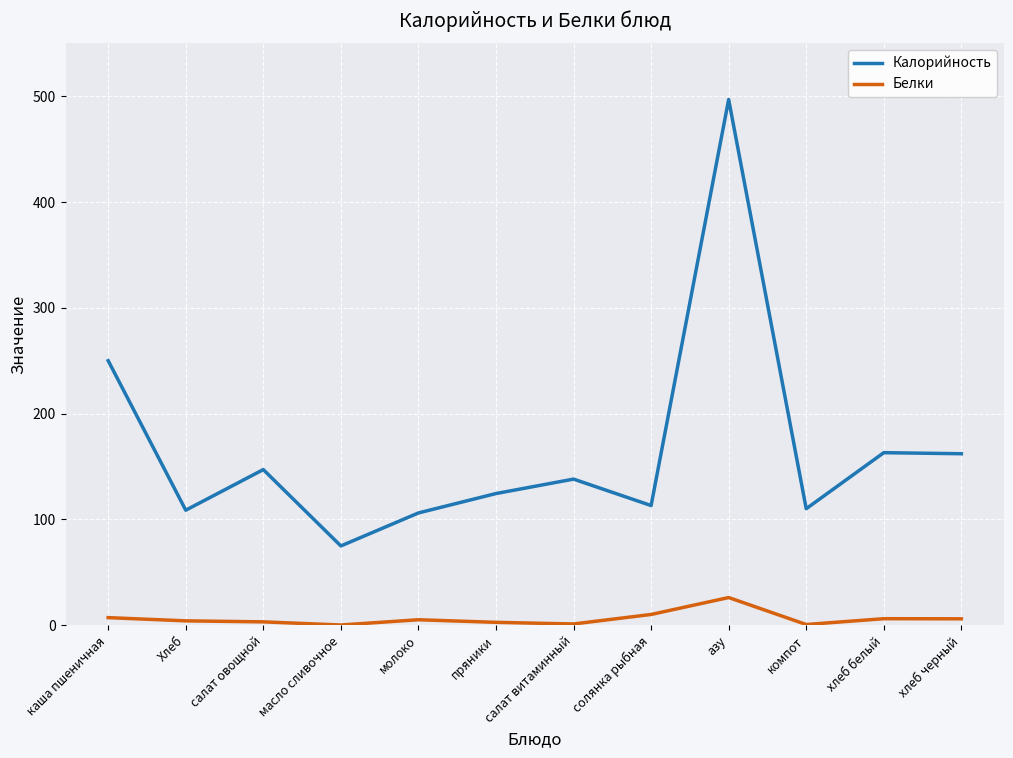

True or false: Калорийность has a value of 222.7 at салат витаминный.

False